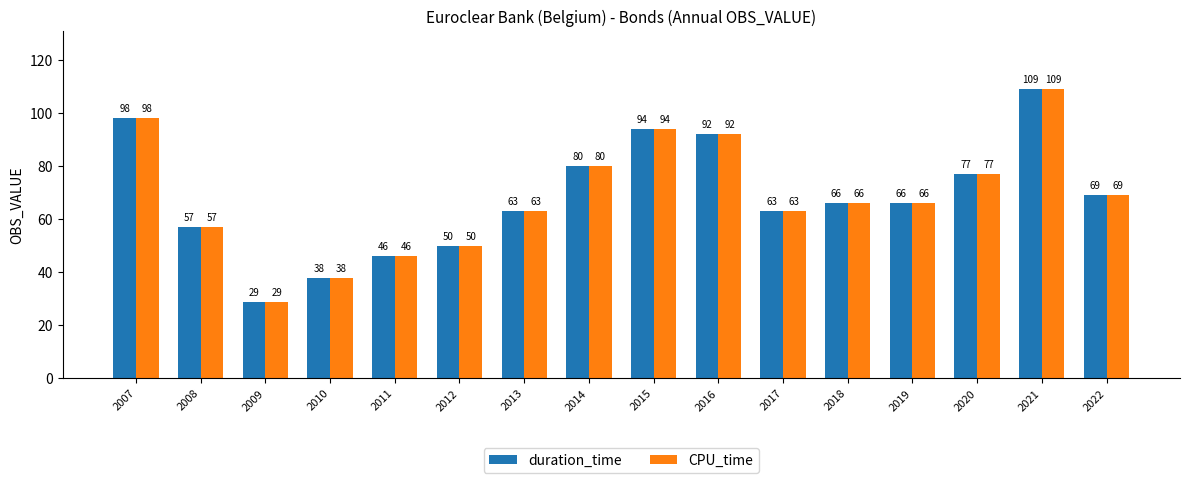

What is the highest value of the duration_time series?

109